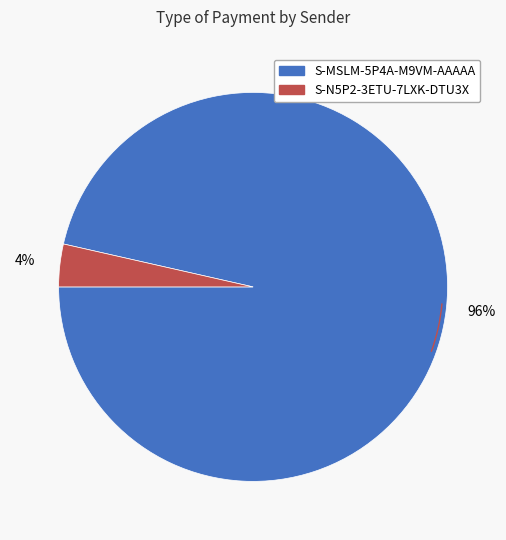

To the nearest percent, what is the average slice percentage?

50%